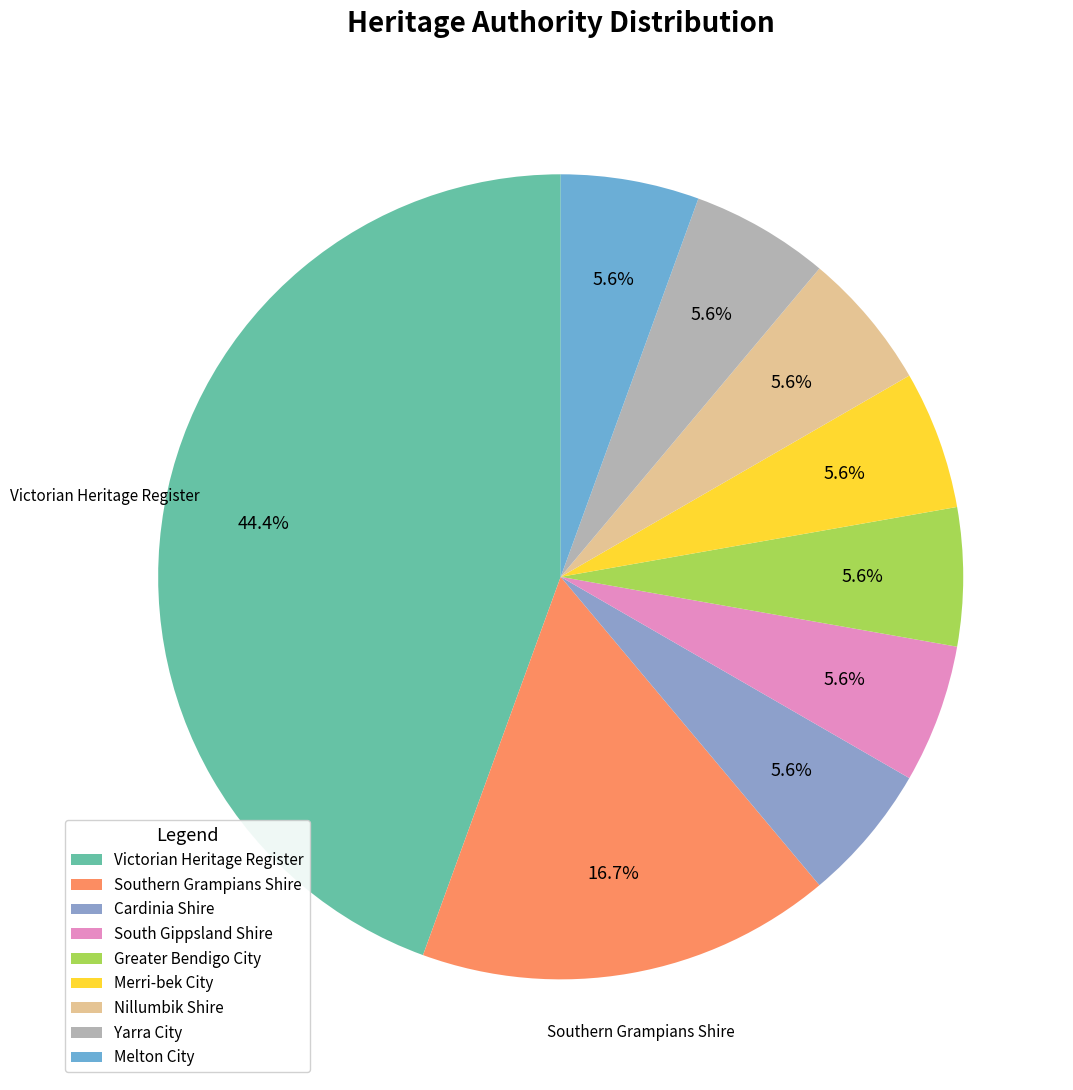

How much of the chart is everything except Melton City?

94.4%